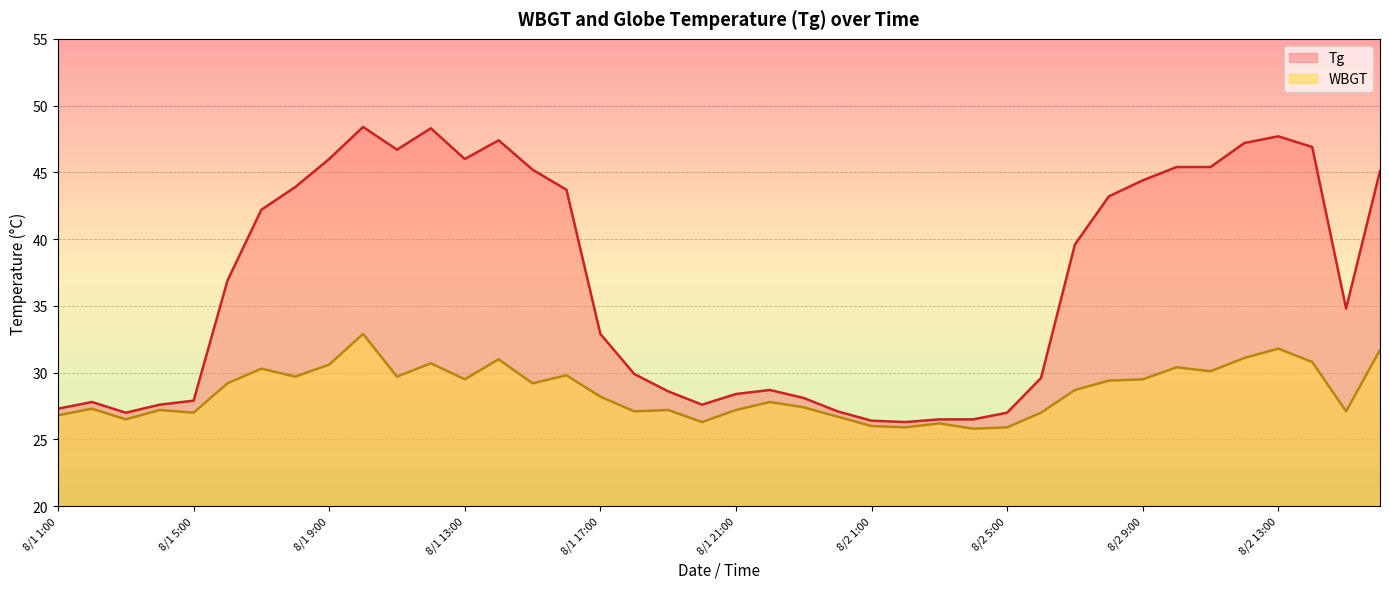

Reading left to right, transcribe all the data shown in this chart.

Tg: 8/1 1:00=27.3	8/1 2:00=27.8	8/1 3:00=27.0	8/1 4:00=27.6	8/1 5:00=27.9	8/1 6:00=36.9	8/1 7:00=42.2	8/1 8:00=43.9	8/1 9:00=46.0	8/1 10:00=48.4	8/1 11:00=46.7	8/1 12:00=48.3	8/1 13:00=46.0	8/1 14:00=47.4	8/1 15:00=45.2	8/1 16:00=43.7	8/1 17:00=32.9	8/1 18:00=29.9	8/1 19:00=28.6	8/1 20:00=27.6	8/1 21:00=28.4	8/1 22:00=28.7	8/1 23:00=28.1	8/1 24:00=27.1	8/2 1:00=26.4	8/2 2:00=26.3	8/2 3:00=26.5	8/2 4:00=26.5	8/2 5:00=27.0	8/2 6:00=29.6	8/2 7:00=39.6	8/2 8:00=43.2	8/2 9:00=44.4	8/2 10:00=45.4	8/2 11:00=45.4	8/2 12:00=47.2	8/2 13:00=47.7	8/2 14:00=46.9	8/2 15:00=34.8	8/2 16:00=45.1
WBGT: 8/1 1:00=26.8	8/1 2:00=27.3	8/1 3:00=26.5	8/1 4:00=27.2	8/1 5:00=27.0	8/1 6:00=29.2	8/1 7:00=30.3	8/1 8:00=29.7	8/1 9:00=30.6	8/1 10:00=32.9	8/1 11:00=29.7	8/1 12:00=30.7	8/1 13:00=29.5	8/1 14:00=31.0	8/1 15:00=29.2	8/1 16:00=29.8	8/1 17:00=28.2	8/1 18:00=27.1	8/1 19:00=27.2	8/1 20:00=26.3	8/1 21:00=27.2	8/1 22:00=27.8	8/1 23:00=27.4	8/1 24:00=26.7	8/2 1:00=26.0	8/2 2:00=25.9	8/2 3:00=26.2	8/2 4:00=25.8	8/2 5:00=25.9	8/2 6:00=27.0	8/2 7:00=28.7	8/2 8:00=29.4	8/2 9:00=29.5	8/2 10:00=30.4	8/2 11:00=30.1	8/2 12:00=31.1	8/2 13:00=31.8	8/2 14:00=30.8	8/2 15:00=27.1	8/2 16:00=31.7